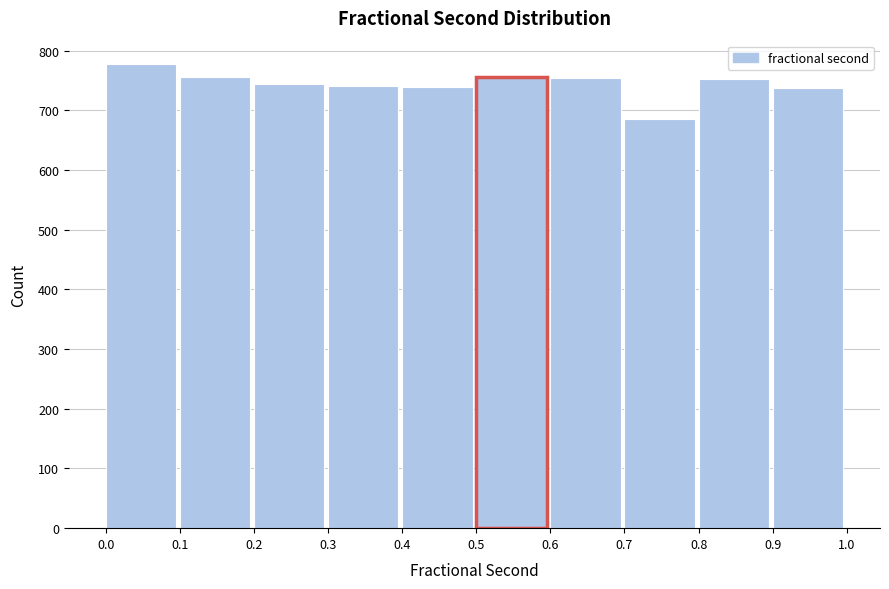

Reading left to right, list every bar in this chart as the range it spans on the x-axis followed by its height. The values are not printed on the chart, so give them approximately, as read against the axis.

0.0 to 0.1: 780
0.1 to 0.2: 760
0.2 to 0.3: 740
0.3 to 0.4: 740
0.4 to 0.5: 740
0.5 to 0.6: 760
0.6 to 0.7: 760
0.7 to 0.8: 690
0.8 to 0.9: 750
0.9 to 1.0: 740